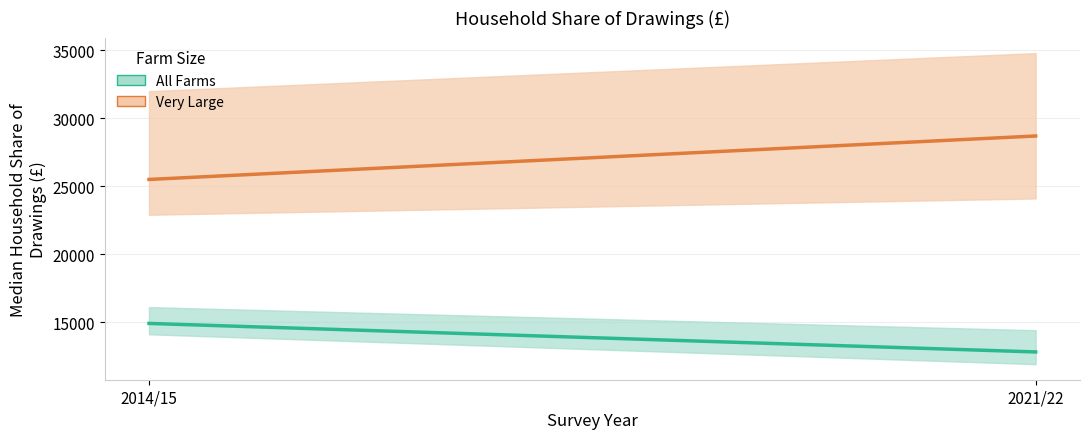

At how many categories does at least one series exceed 16628?

2